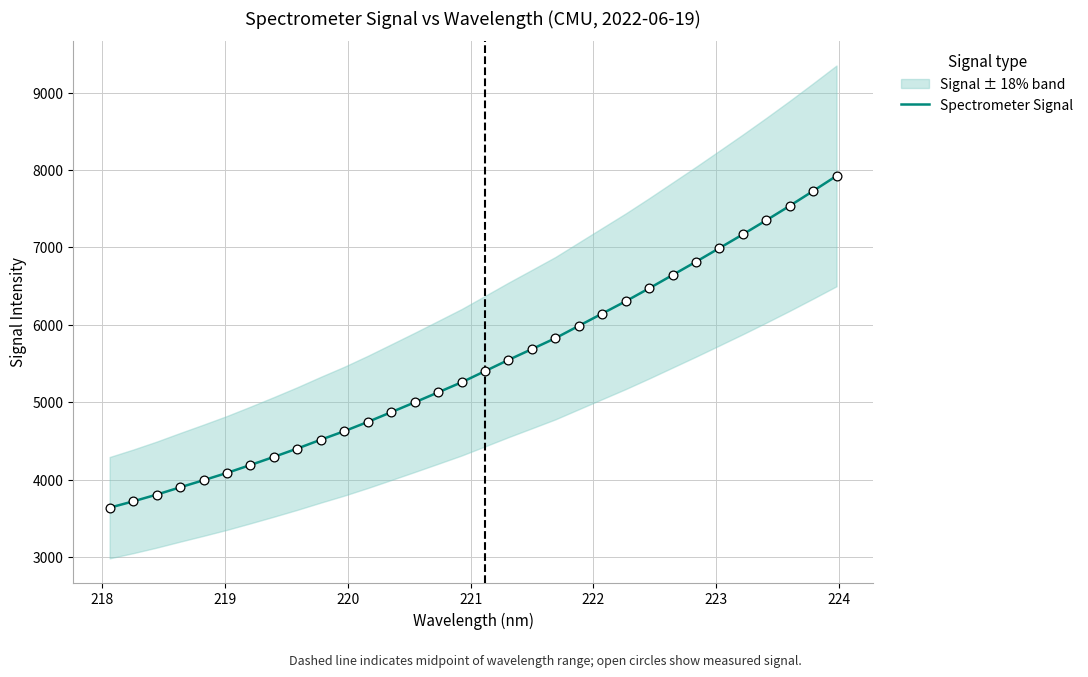

What is the maximum value for Spectrometer Signal?

7925.4